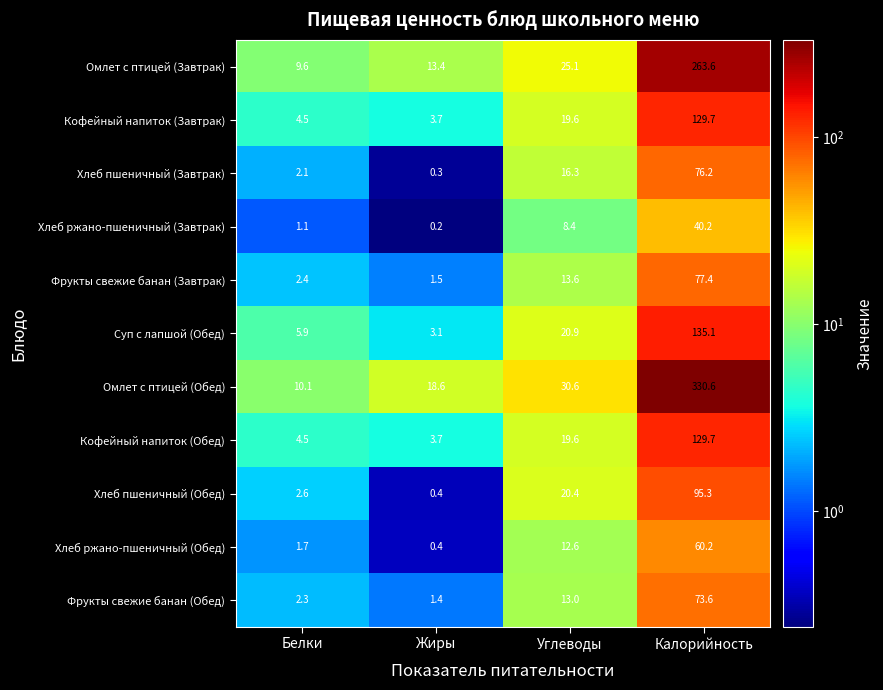

What is the difference between the highest and lowest values at Белки?

9.0